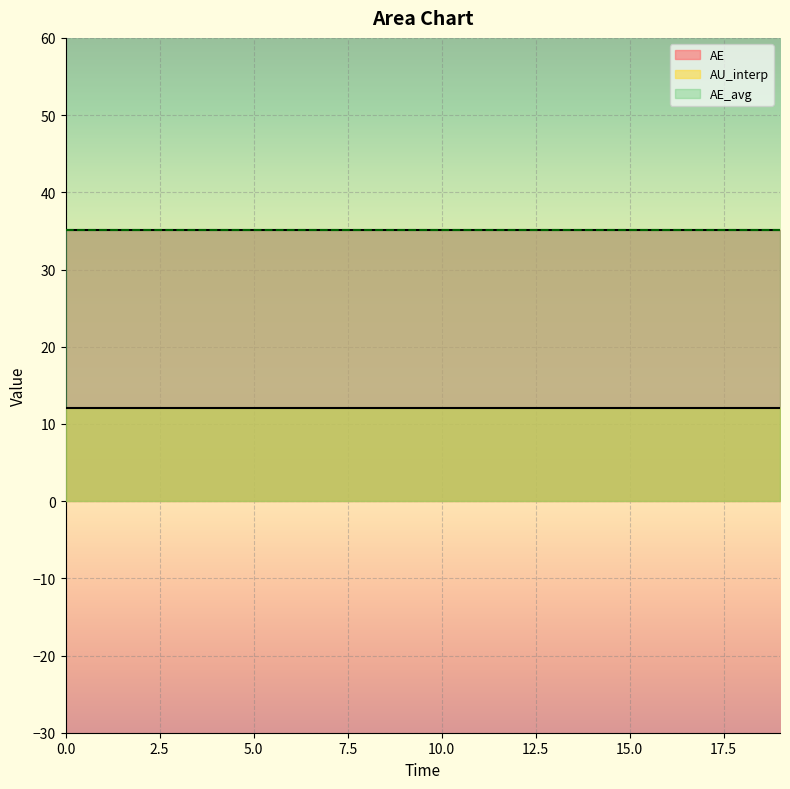

Which series has the largest range (max minus min)?

AE